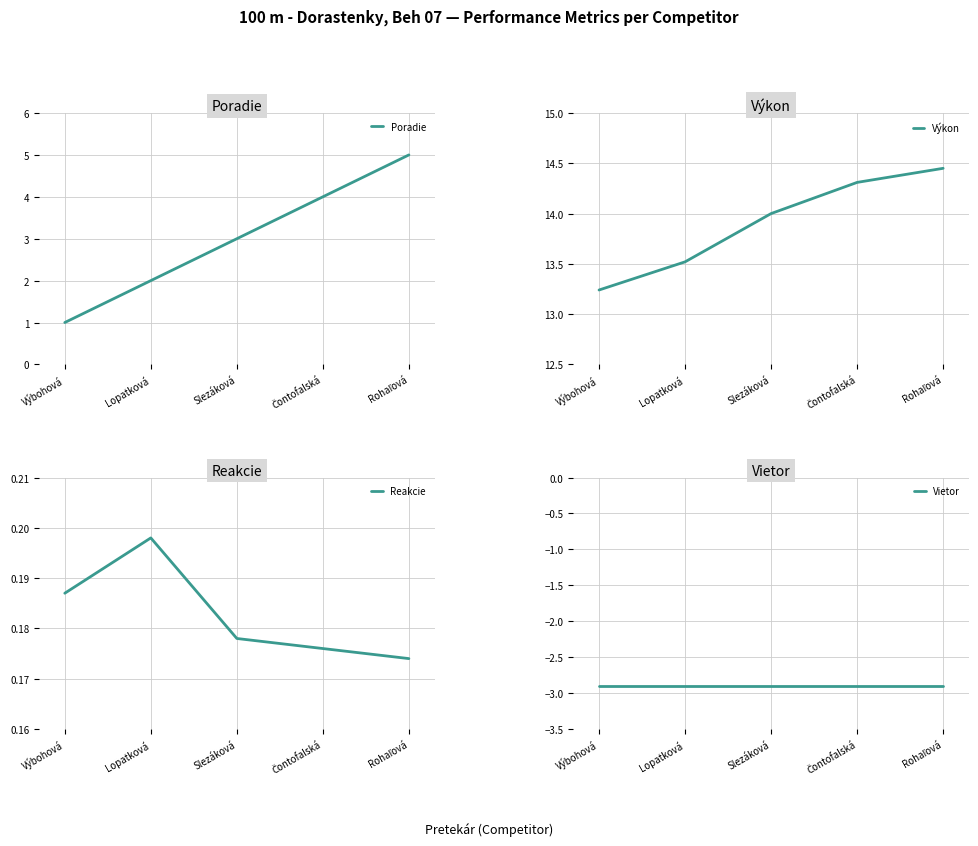

What is the value of the Poradie point at the 4th from the left?

4.0